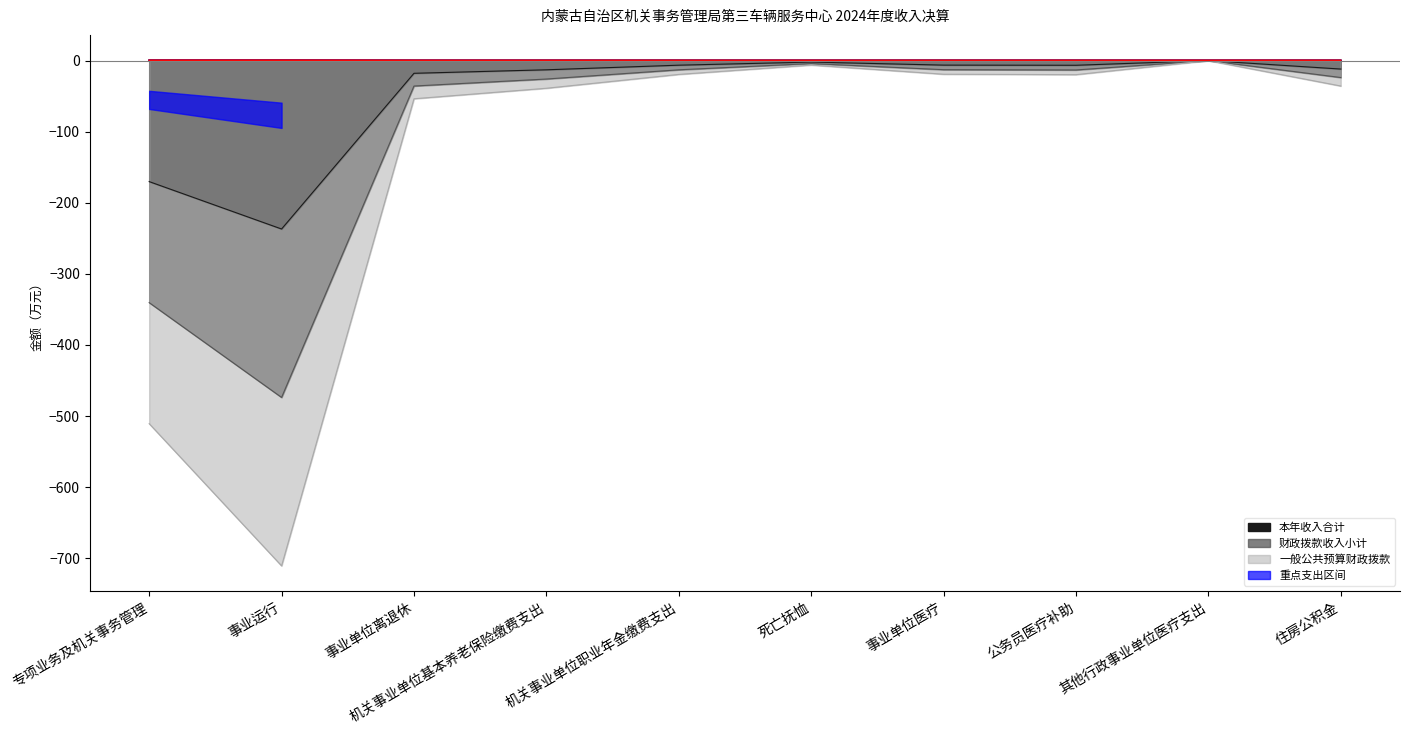

How many data points in 财政拨款收入小计 are above -13?

4